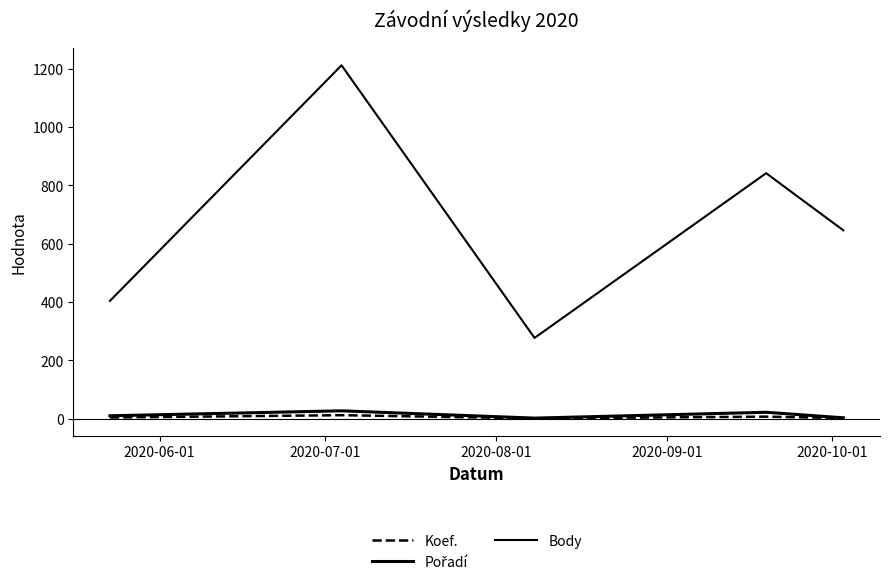

Where is the first local maximum for Pořadí?

2020-07-01